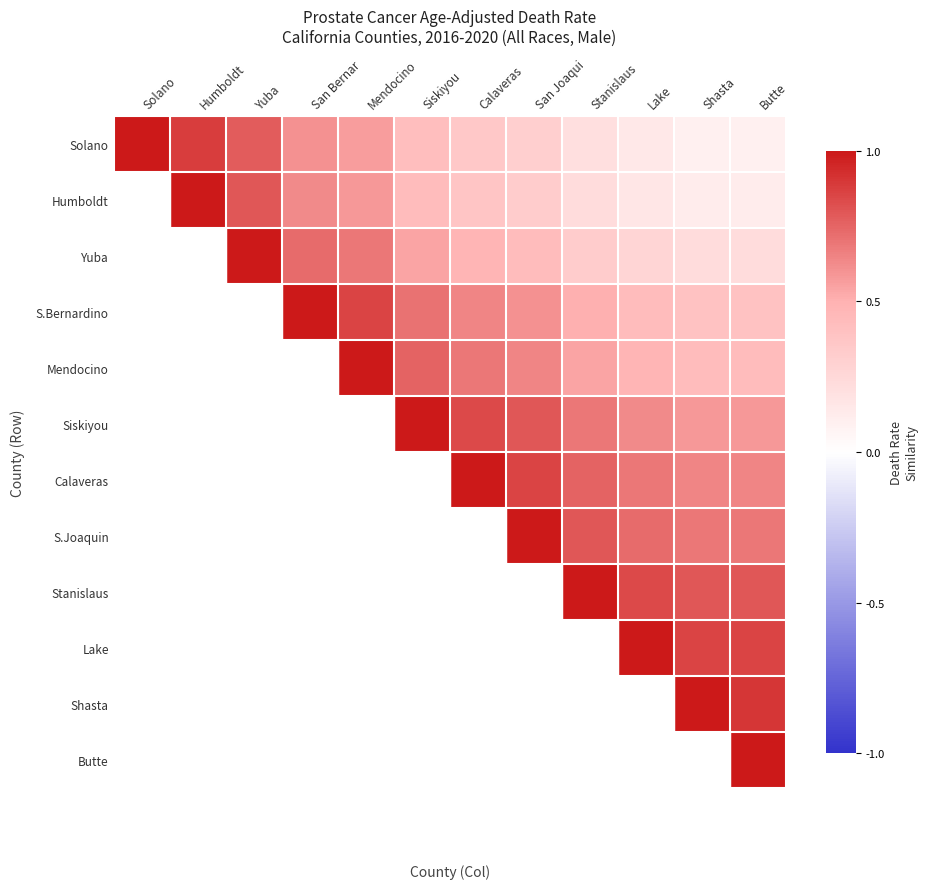

Between Lake and Humboldt, which is larger?

Humboldt